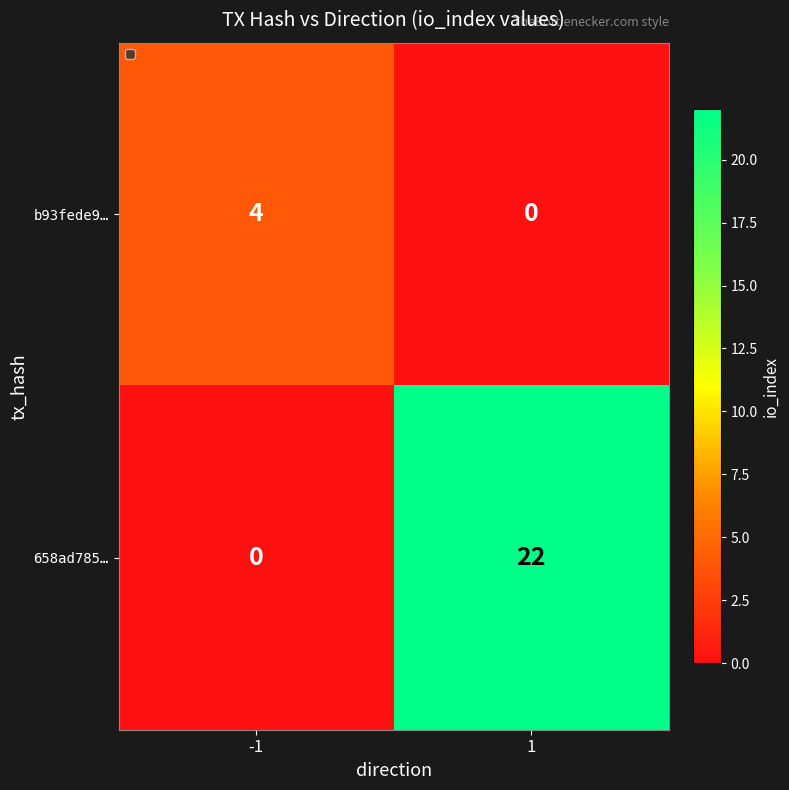

At how many categories does at least one series exceed 7?

1